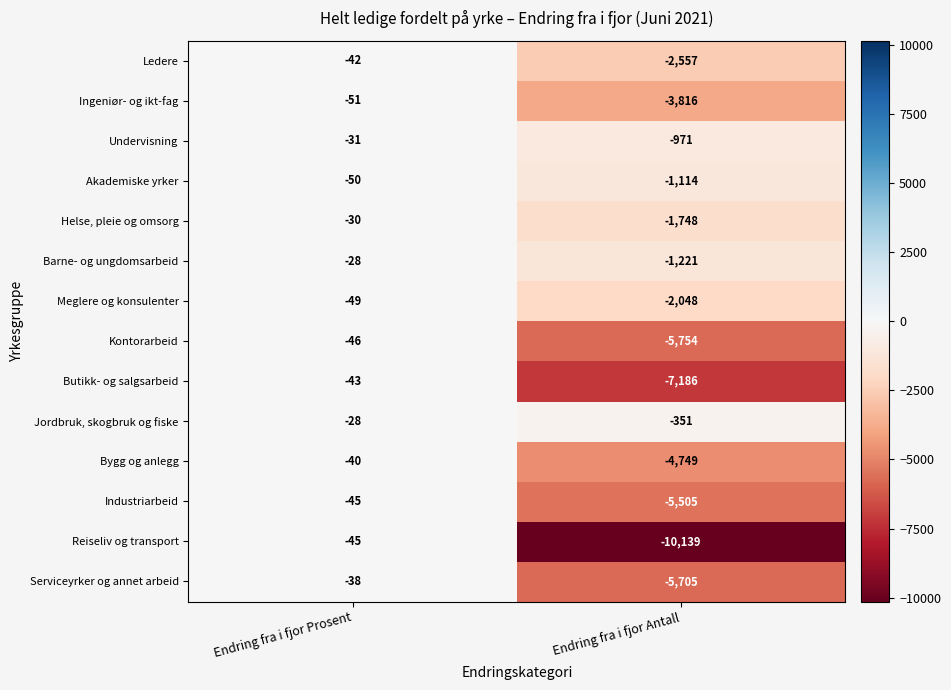

What is the difference between the maximum and minimum values in the Ingeniør- og ikt-fag series?

3765